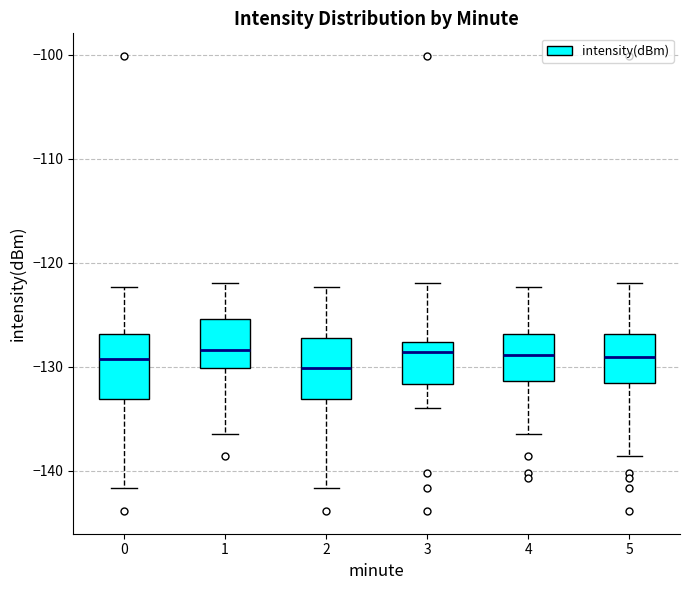

Reading left to right, transcribe this box plot: for each box, give where its median line is, the range the box spans, and where its two whiskers end, as read against the y-axis. The values are not printed on the chart, so give them approximately, as read against the axis.

0: median -129, box -133 to -127, whiskers -142 to -122
1: median -128, box -130 to -125, whiskers -136 to -122
2: median -130, box -133 to -127, whiskers -142 to -122
3: median -129, box -132 to -128, whiskers -134 to -122
4: median -129, box -131 to -127, whiskers -136 to -122
5: median -129, box -132 to -127, whiskers -139 to -122